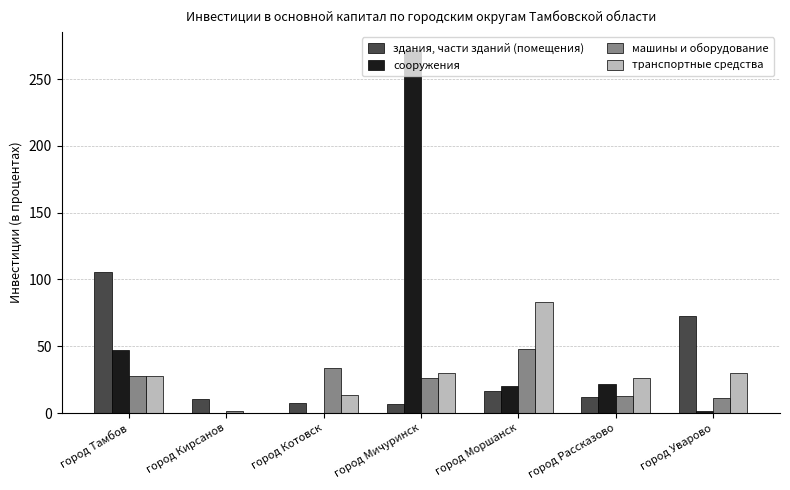

How many data points in сооружения are above 20?

4